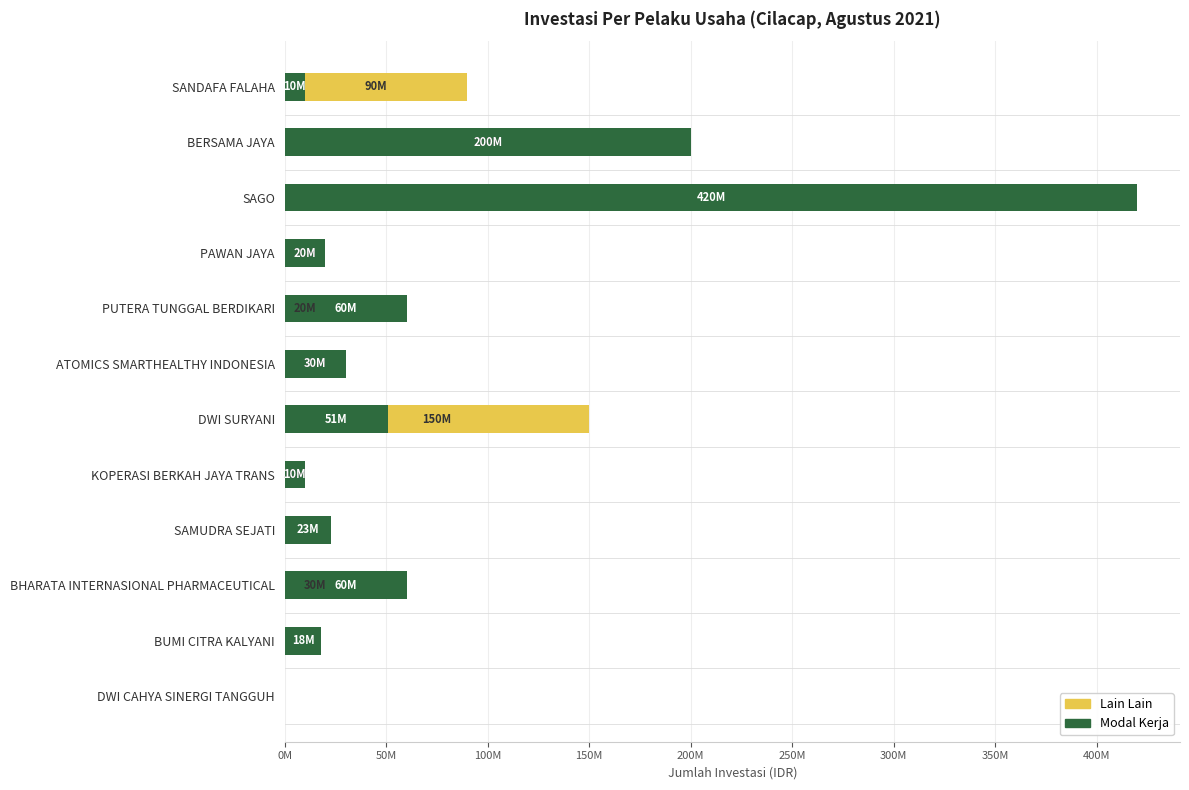

How many series are shown in this chart?

2